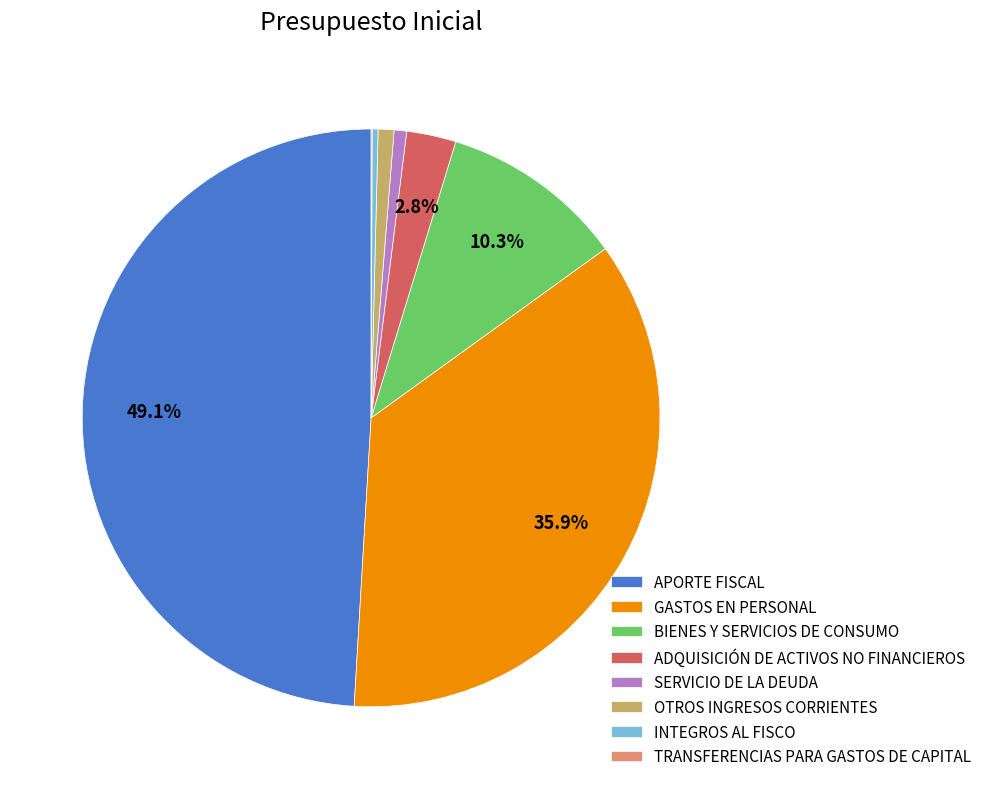

Do APORTE FISCAL and BIENES Y SERVICIOS DE CONSUMO together represent more than half of the pie?

Yes